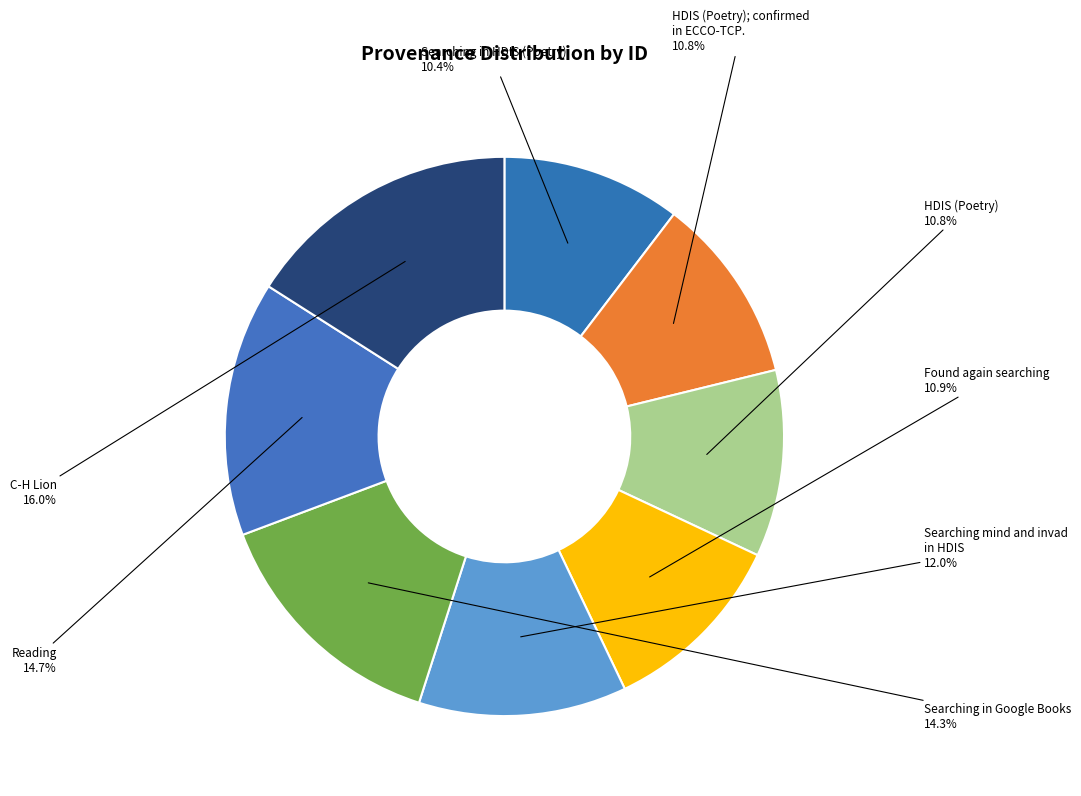

Combined, do Found again searching and HDIS (Poetry) account for over 50%?

No